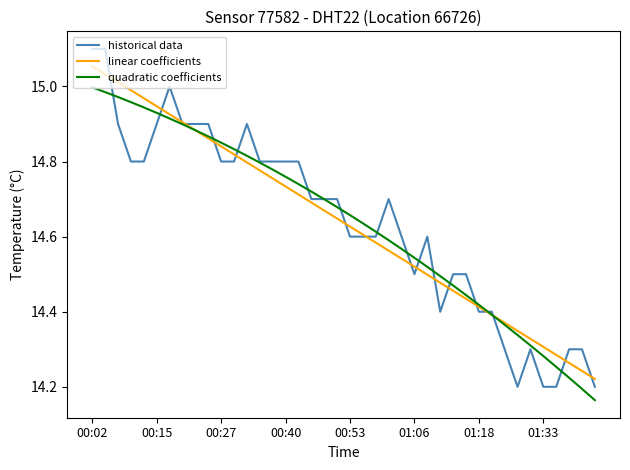

What are all the series names shown in the legend?

historical data, linear coefficients, quadratic coefficients